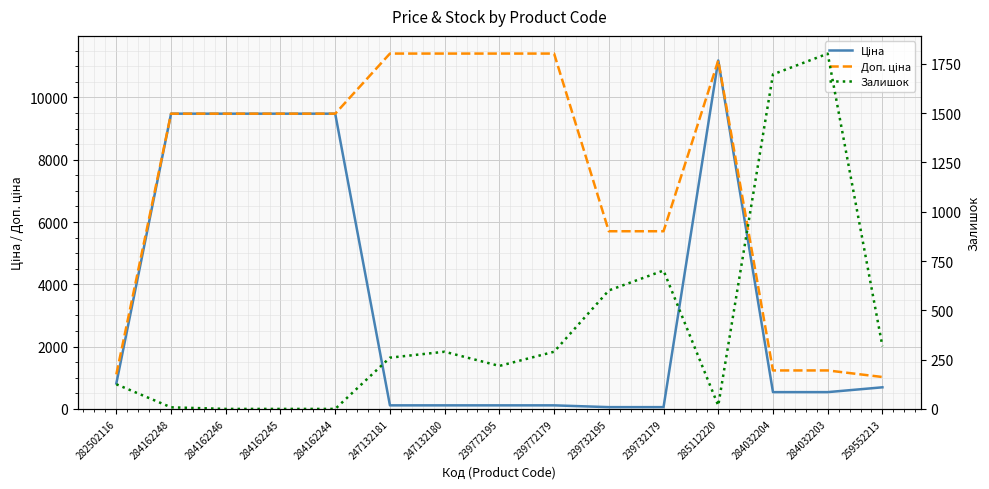

At 284162244, list the series in order from smallest to largest.

Залишок, Ціна, Доп. ціна